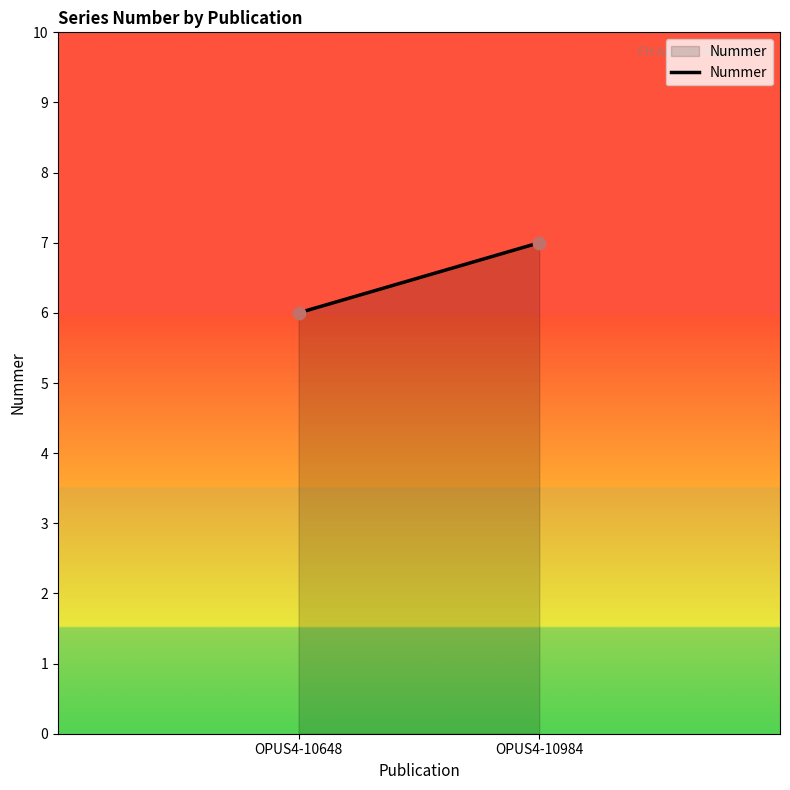

List the coordinates of all points as (X, Y) pairs, reading left to right.

(1, 6)  (2, 7)